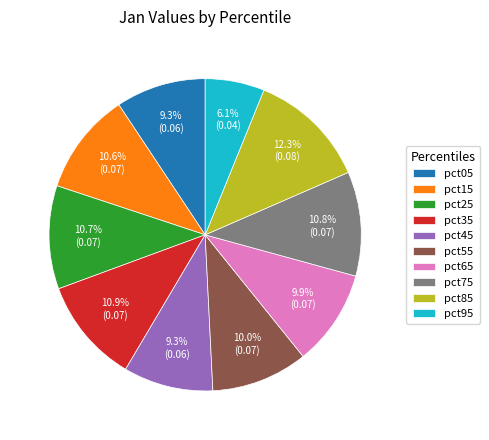

To the nearest percent, what is the difference between the pct95 and pct25 slice percentages?

5%